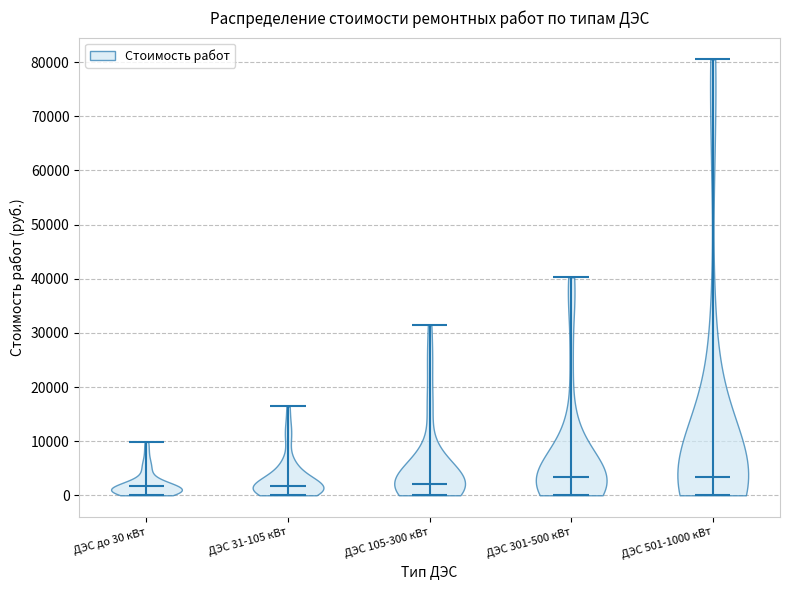

Reading left to right, read every violin against the y-axis: where its median line is, and the lowest and highest points it reaches. The values are not printed on the chart, so give them approximately, as read against the axis.

ДЭС до 30 кВт: median line 2000, lowest point 0, highest point 10000
ДЭС 31-105 кВт: median line 2000, lowest point 0, highest point 16000
ДЭС 105-300 кВт: median line 2000, lowest point 0, highest point 31000
ДЭС 301-500 кВт: median line 3000, lowest point 0, highest point 40000
ДЭС 501-1000 кВт: median line 3000, lowest point 0, highest point 81000